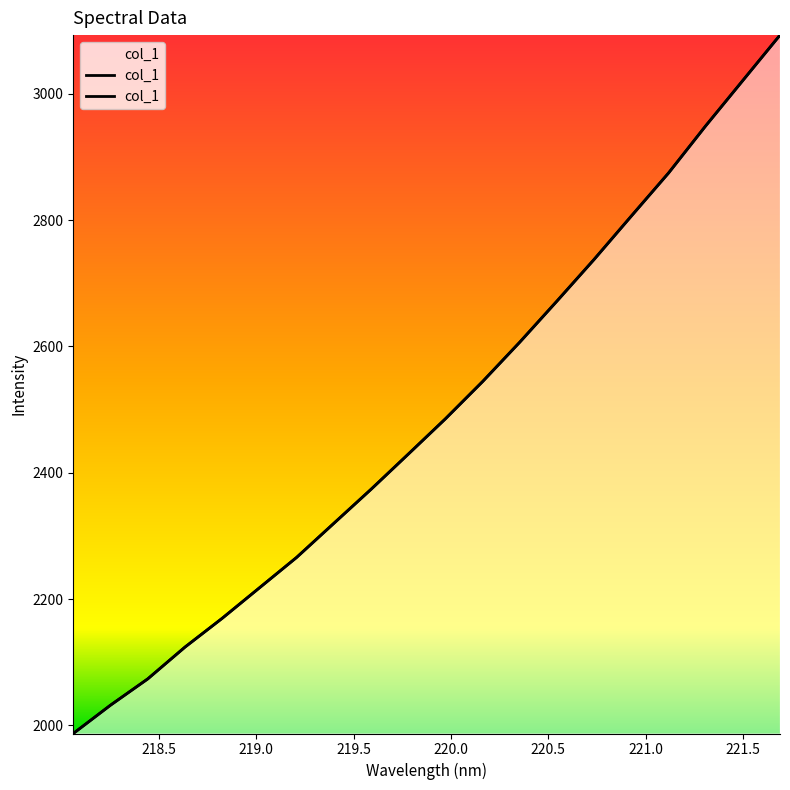

At which label does the data first exceed 2485?

219.9712